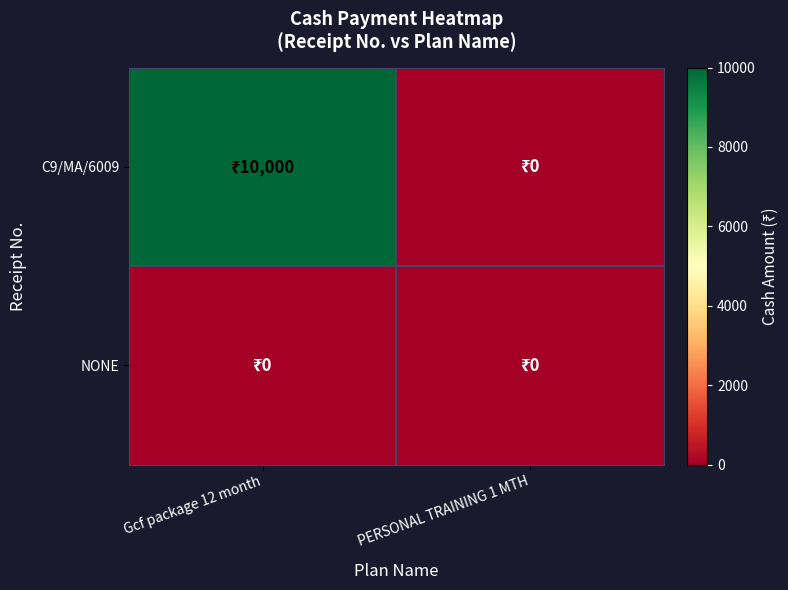

At how many categories does at least one series exceed 2261?

1